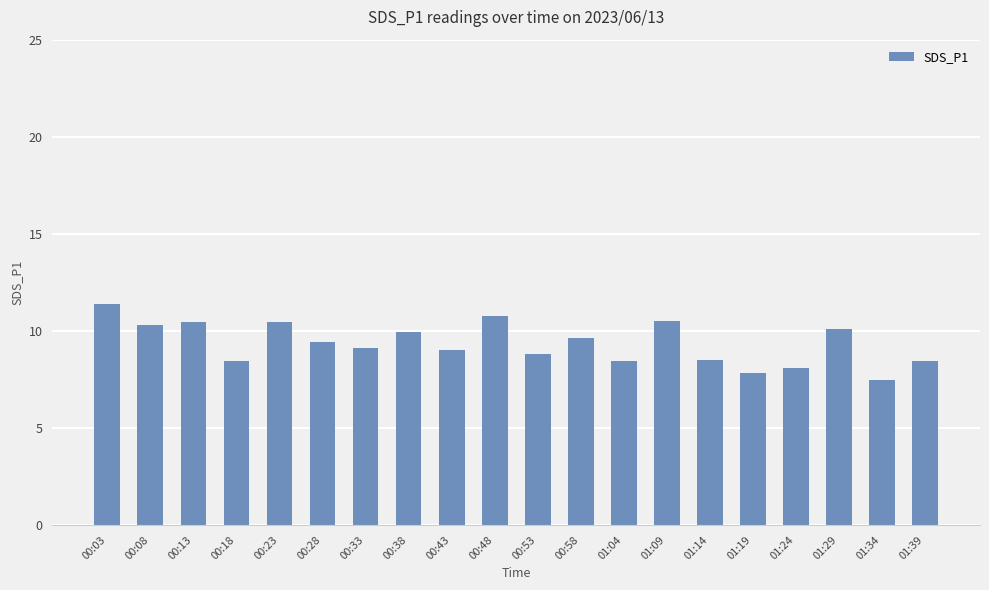

What is the label of the 20th bar from the right?

00:03